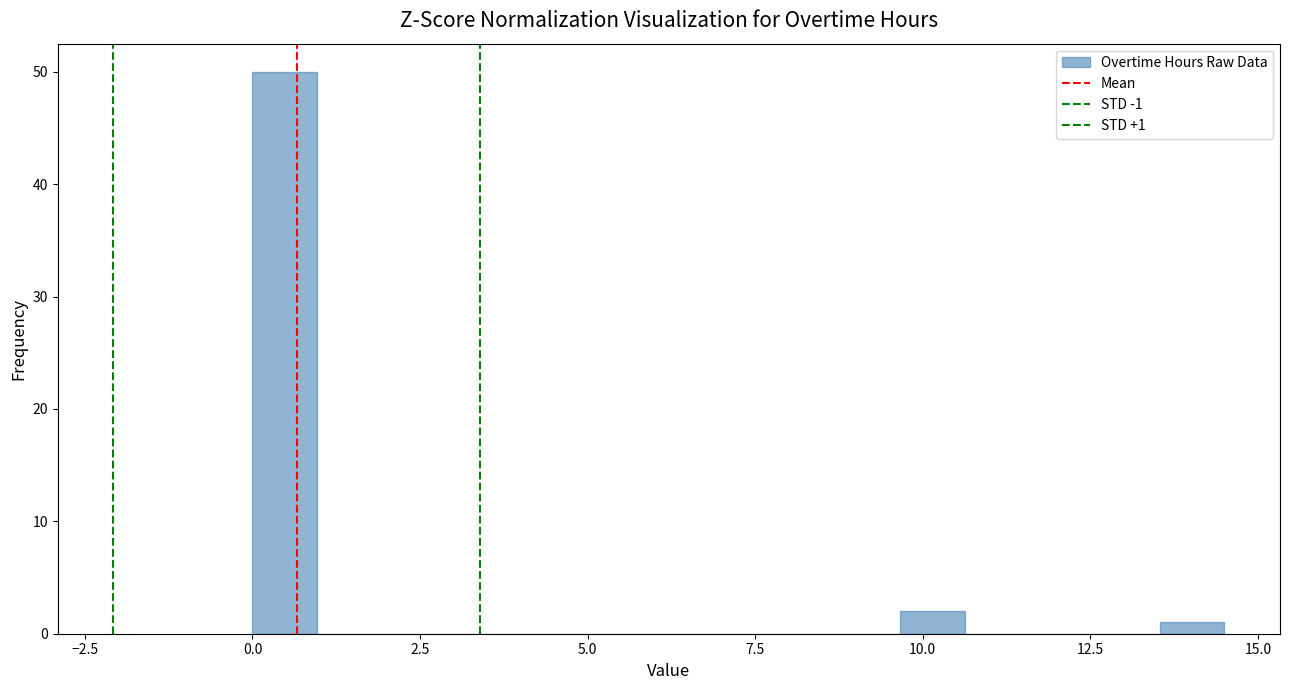

Read against the x-axis, roughly where is the centre of the tallest bar?

0.5